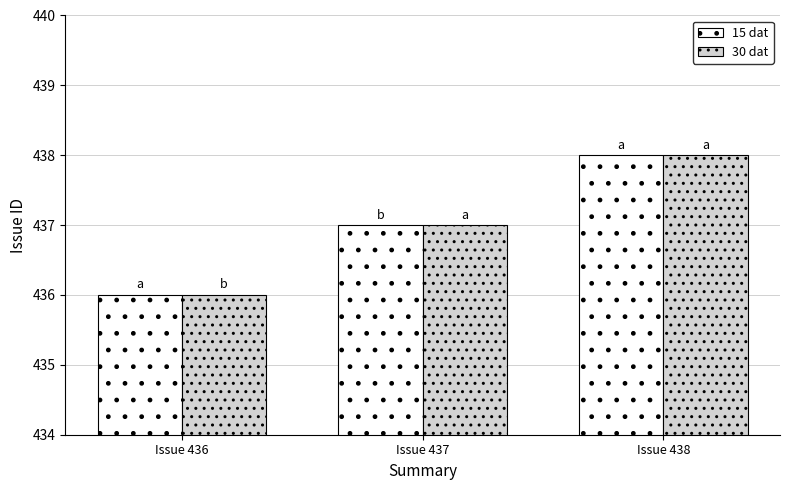

Where is 15 dat nearest to the value 437?

Issue 437